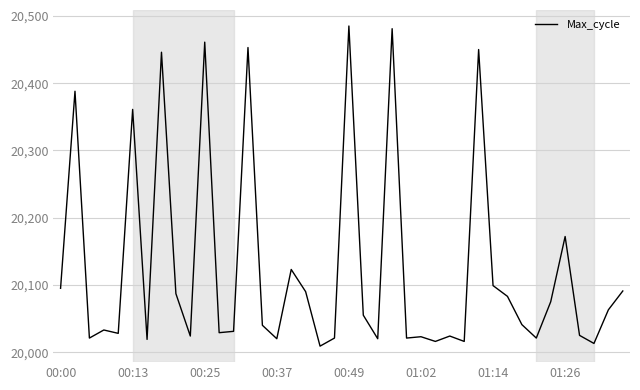

What is the maximum value shown in the chart?

20485